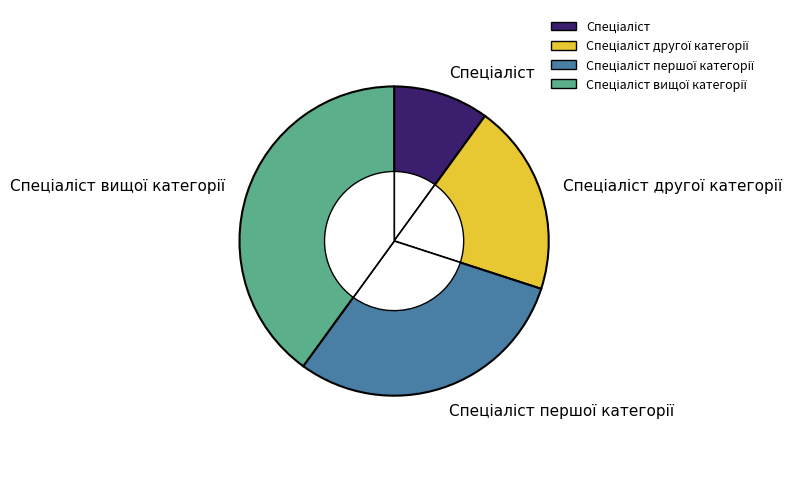

To the nearest percent, what portion does Спеціаліст першої категорії represent?

30%